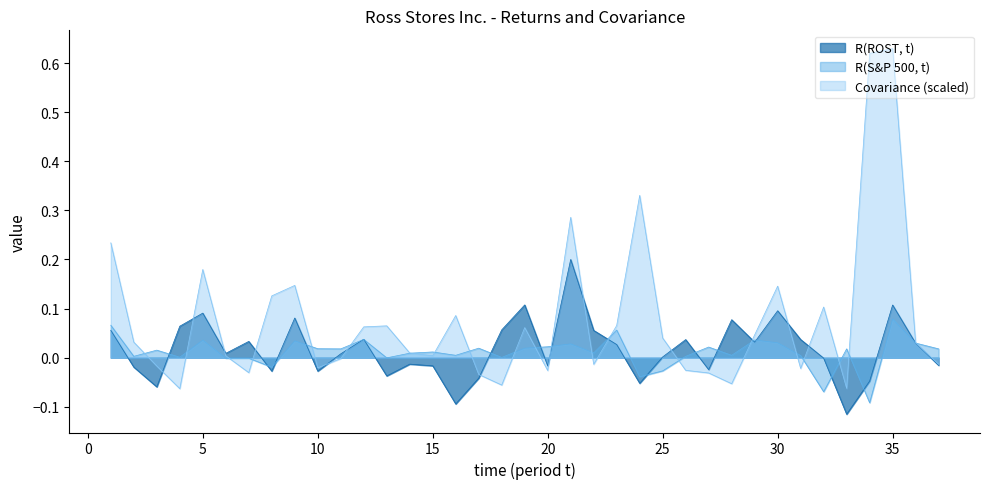

The value of Covariance at 27 is -0.0. True or false?

False